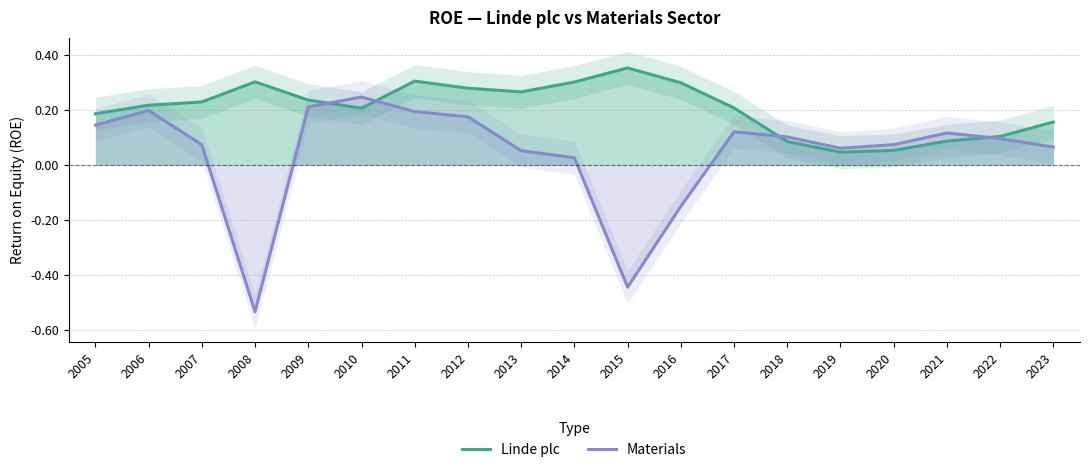

In Materials, how many points are lower than both neighbors (excluding endpoints)?

3